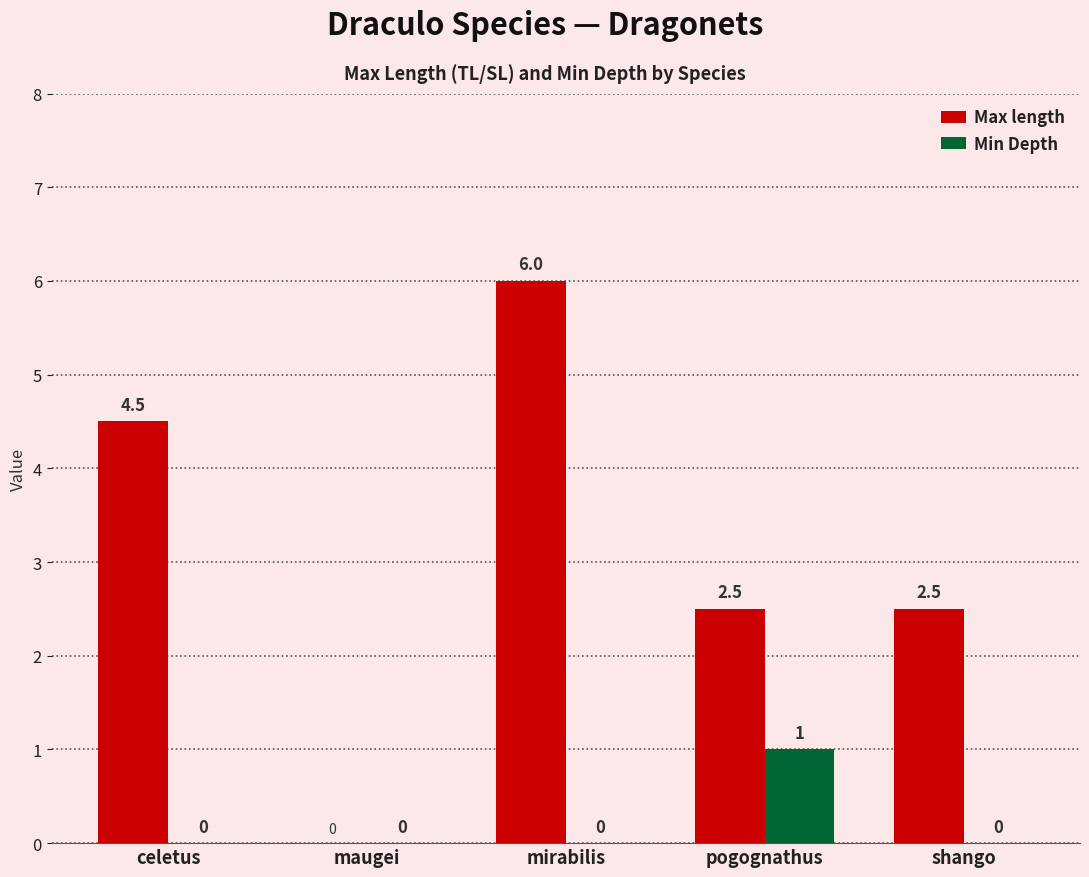

Is it true that Min Depth equals 1.5 at pogognathus?

False